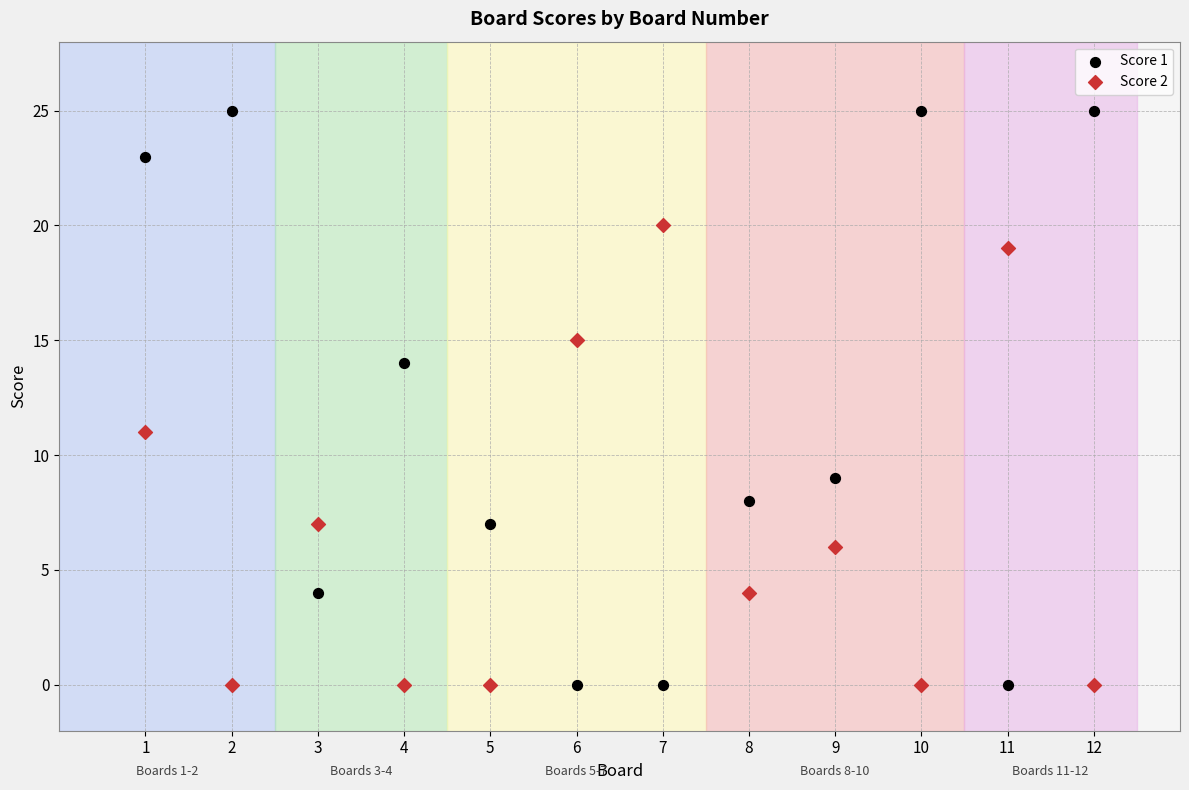

Which series has the widest spread of Y values?

Score 1